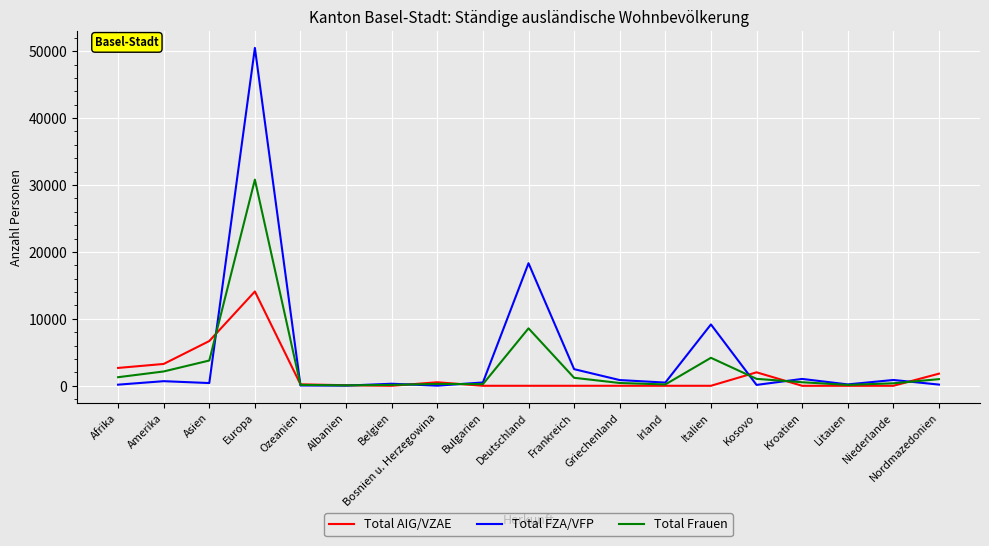

What is the difference between the maximum and minimum values in the Total AIG/VZAE series?

14090